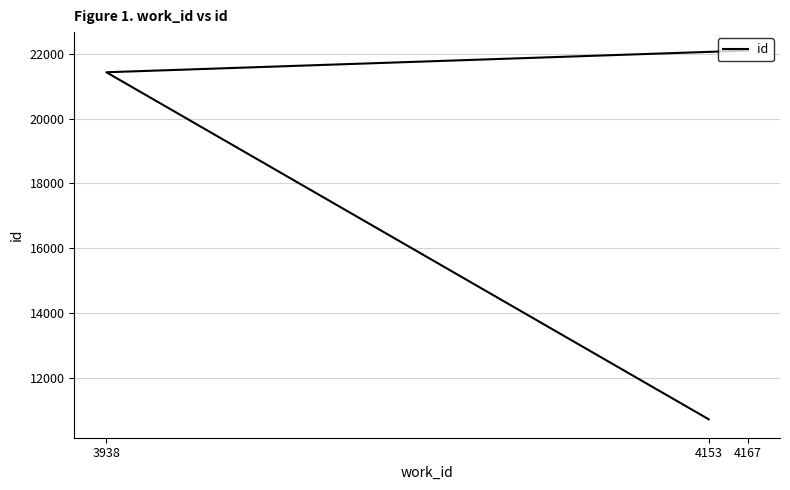

List the labels in order of value, largest first.

4167, 3938, 4153